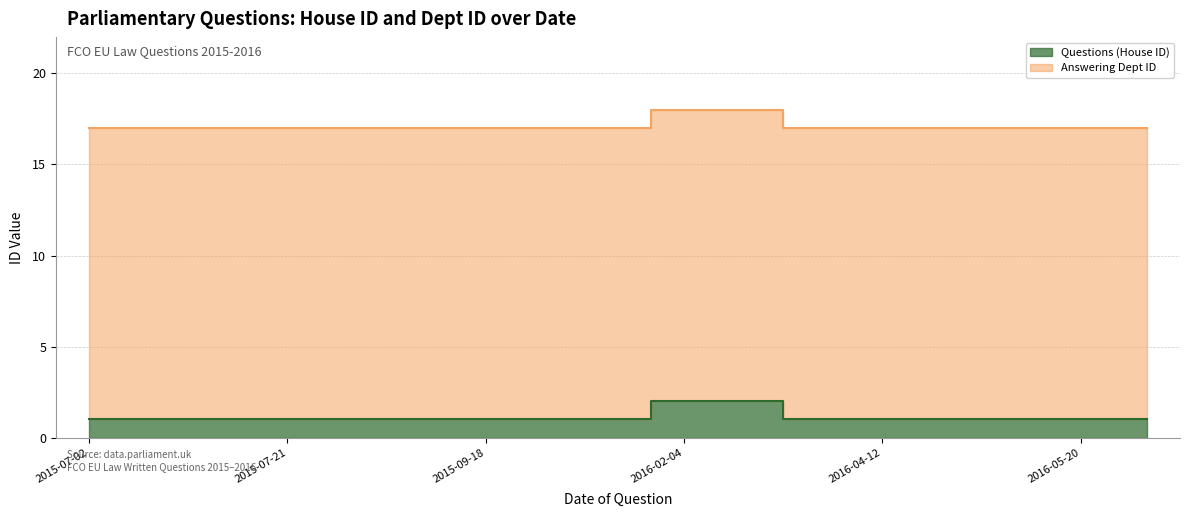

The value at 2015-09-08 is 9. True or false?

False